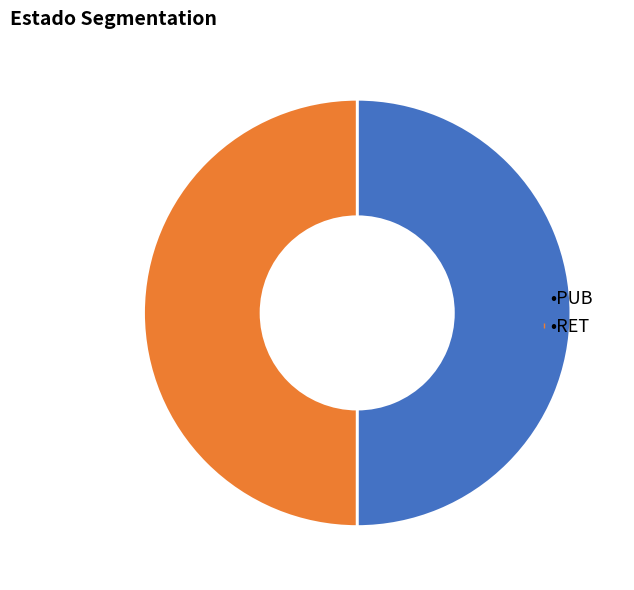

How many segments does this pie chart have?

2